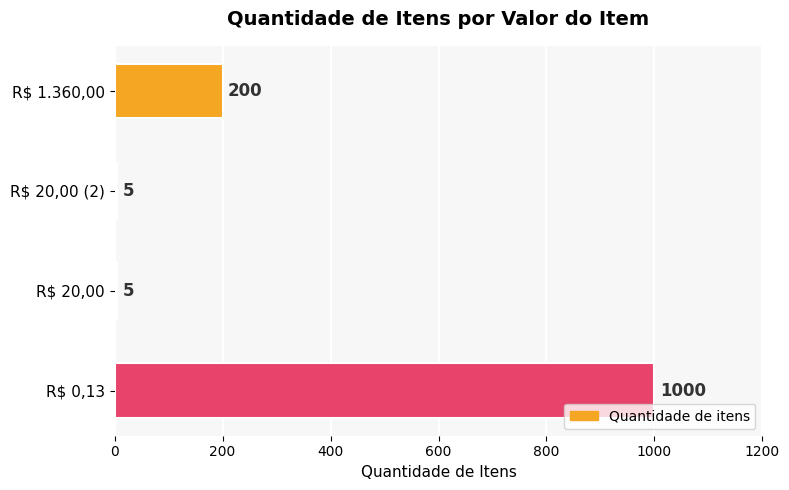

What is the minimum value shown in the chart?

5